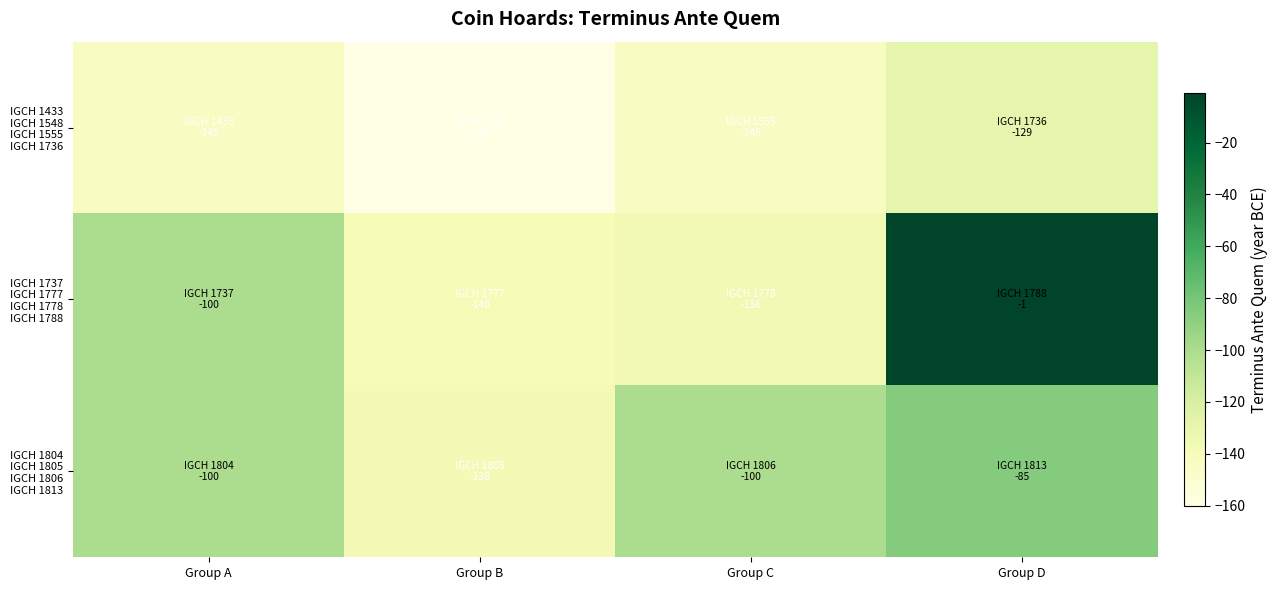

How many categories are shown in the chart?

4